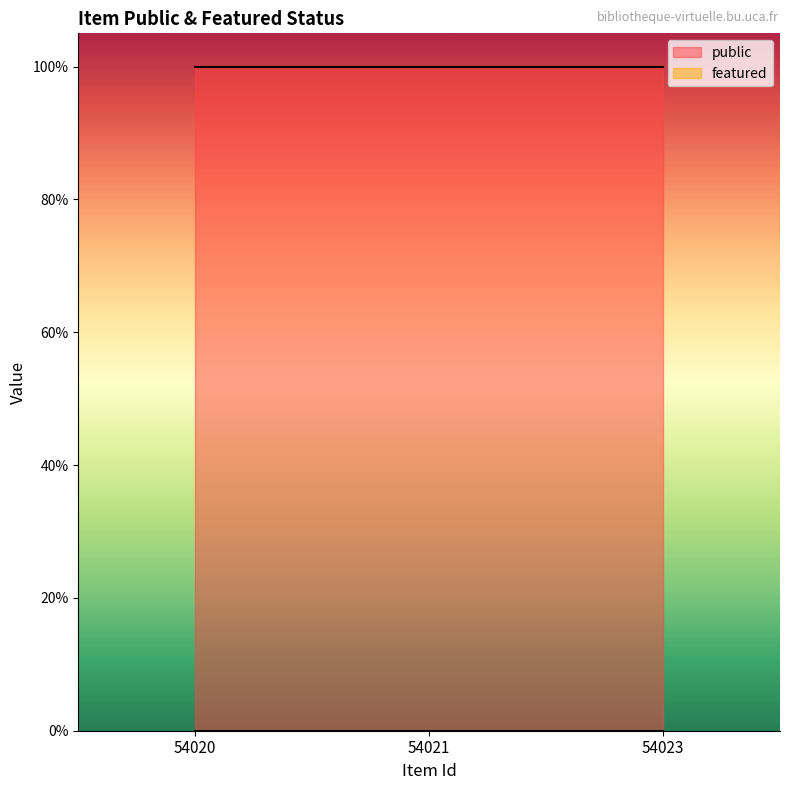

What is the sum of all public values?

3